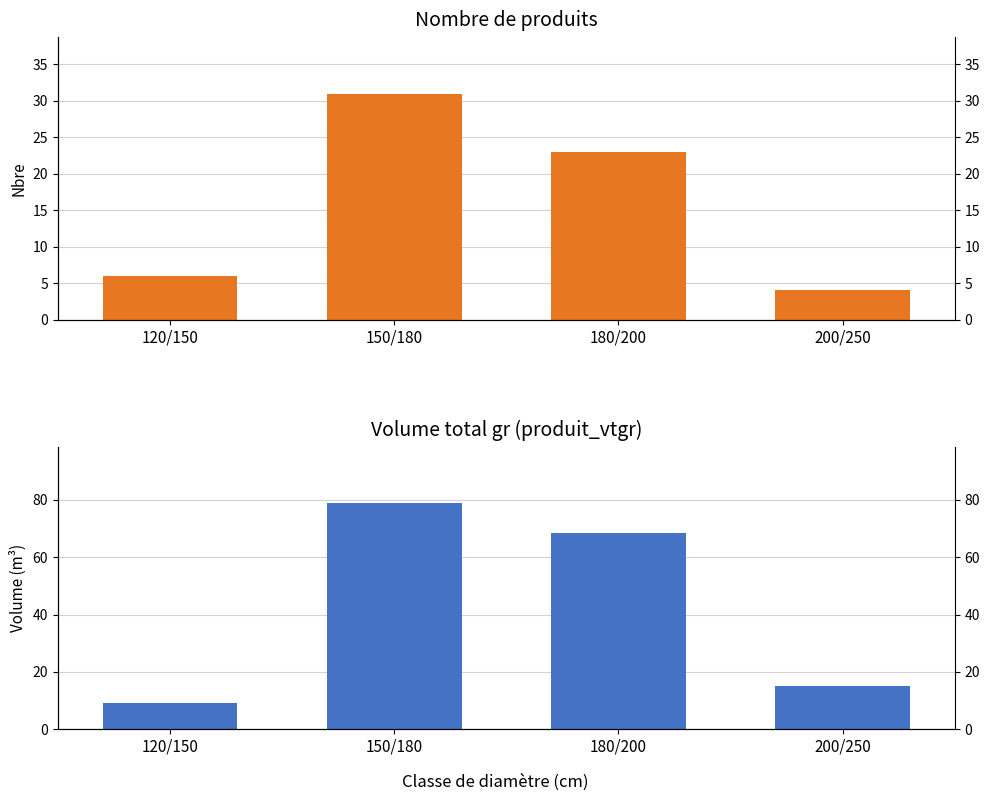

Between 150/180 and 180/200, which series saw the biggest shift?

produit_vtgr